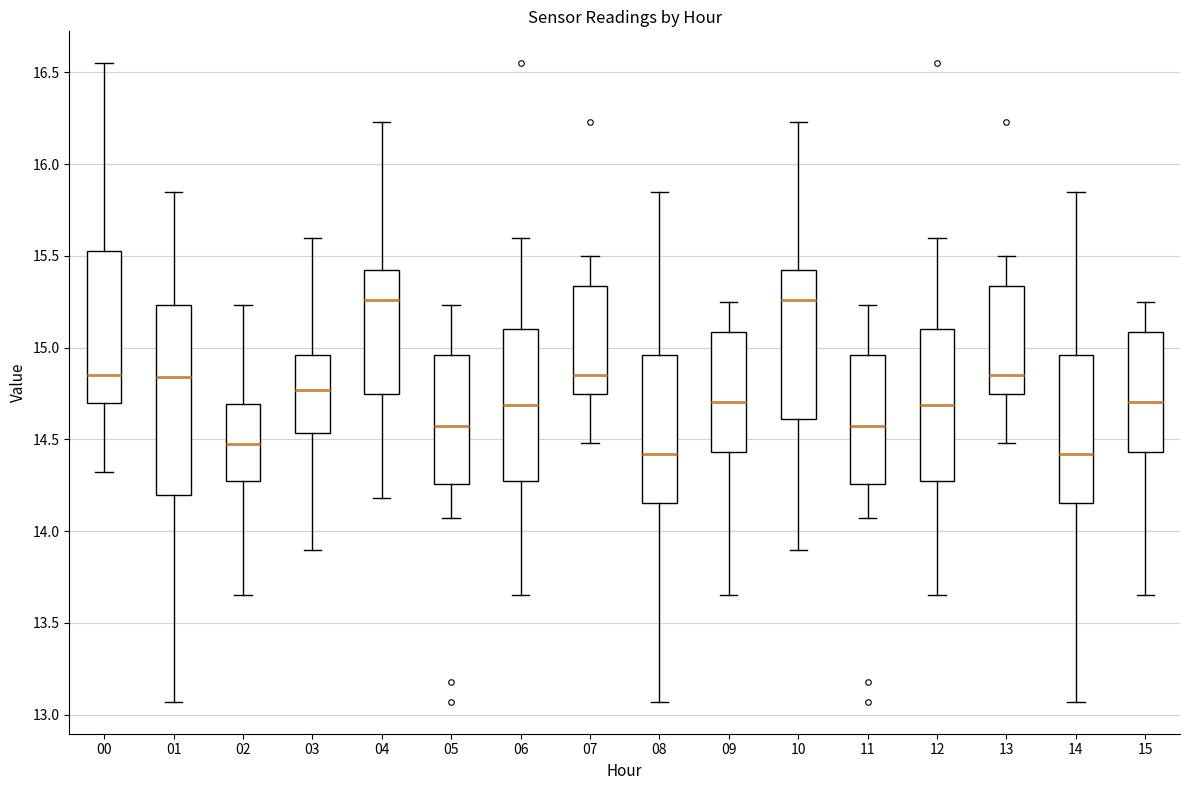

Where is the lower edge of the box at x = 04 on the y-axis? The values are not printed on the chart, so give them approximately, as read against the axis.

14.75